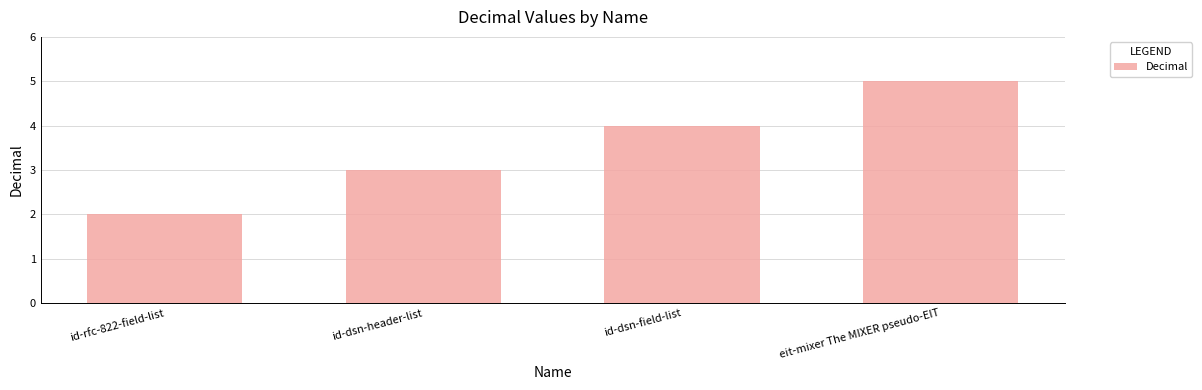

Which label corresponds to the smallest value in the chart?

id-rfc-822-field-list